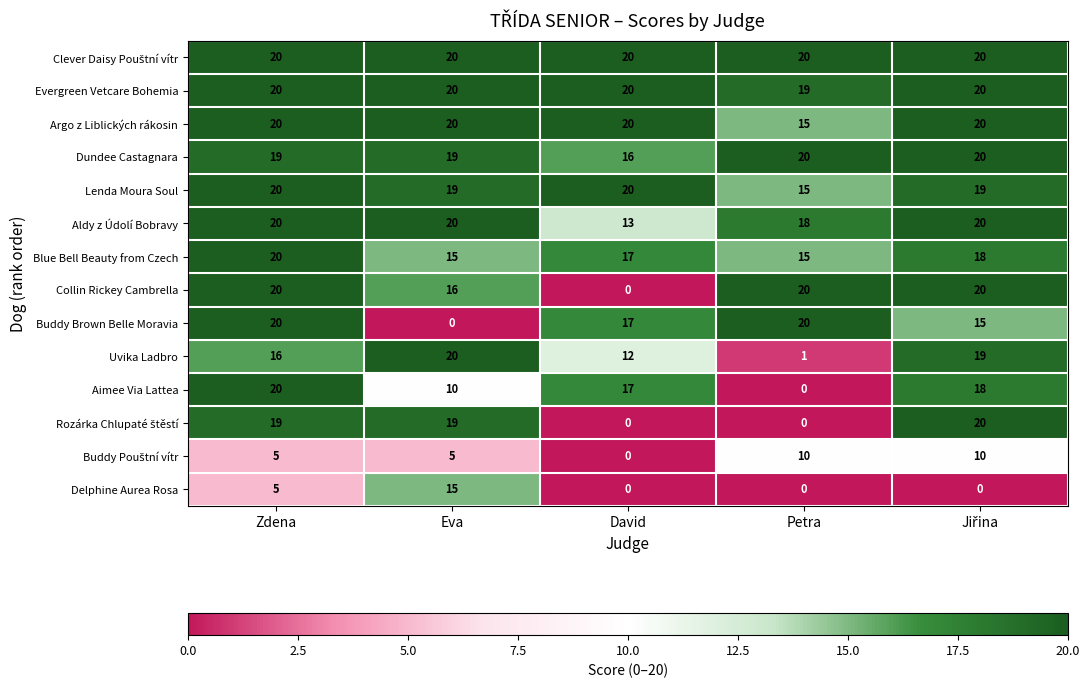

True or false: Argo z Liblických rákosin has a value of 33 at Eva.

False